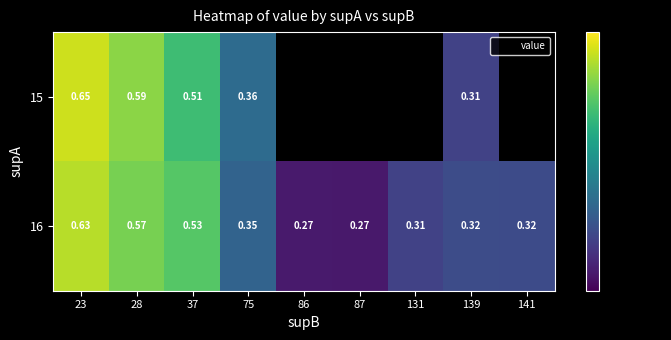

Rank the series by their maximum value, from highest to lowest.

15, 16